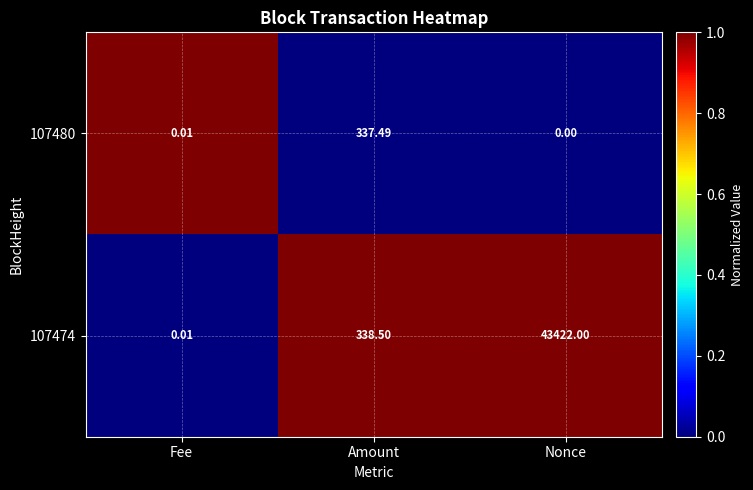

At which label is 107480 closest to 168?

Fee